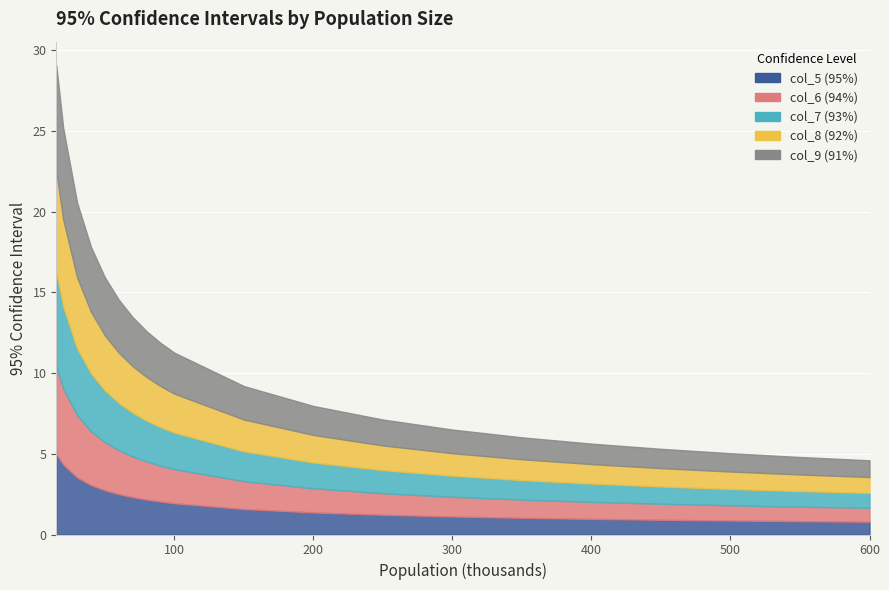

True or false: col_9 has more than 2 points higher than both neighbors.

False